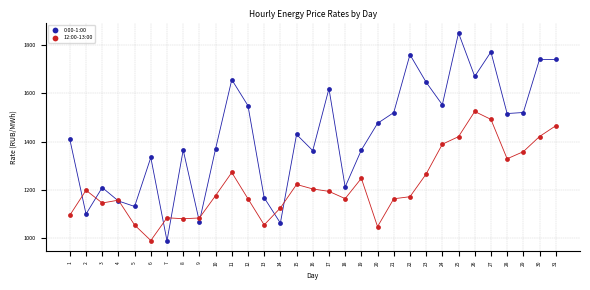

What are all the series names shown in the legend?

0:00-1:00, 12:00-13:00